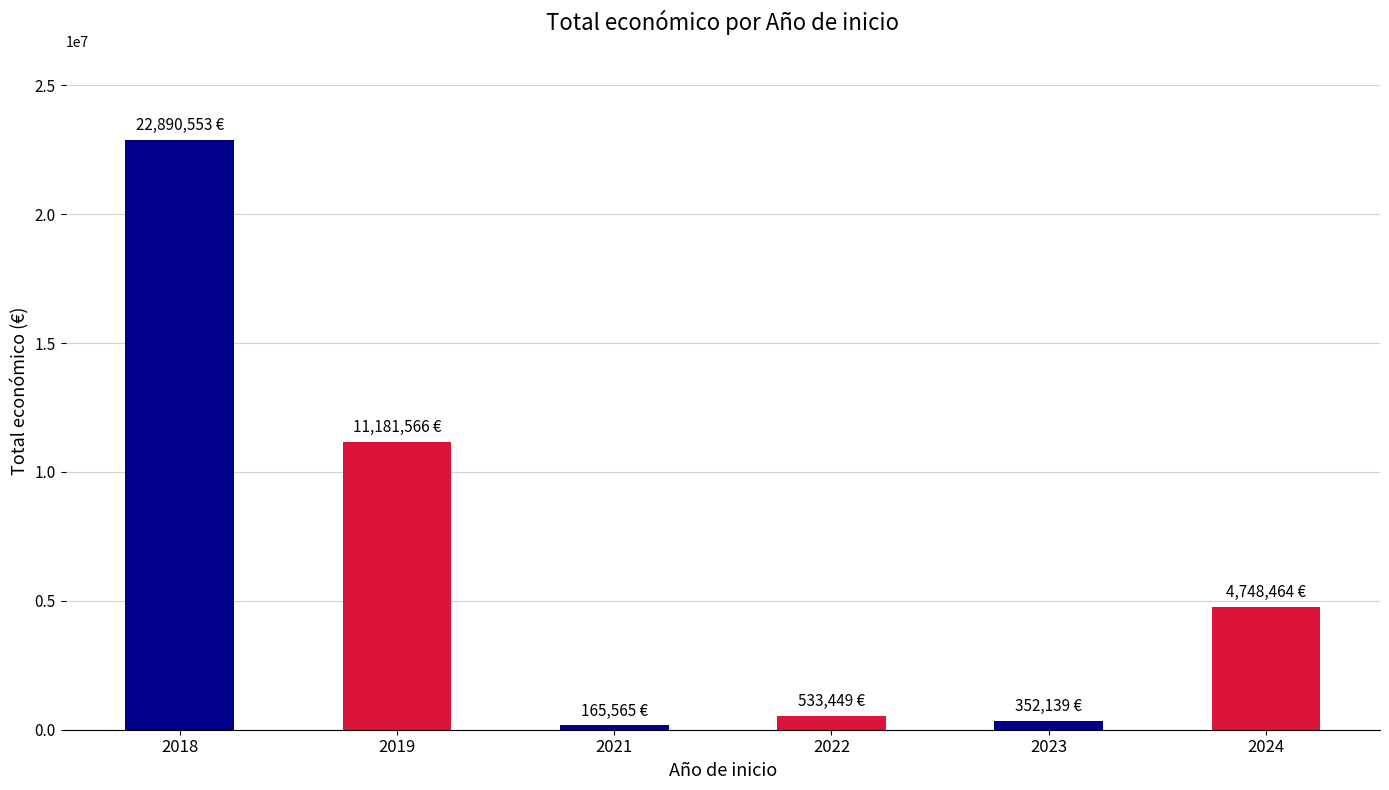

The chart shows a value of 4748464 at 2024. True or false?

True